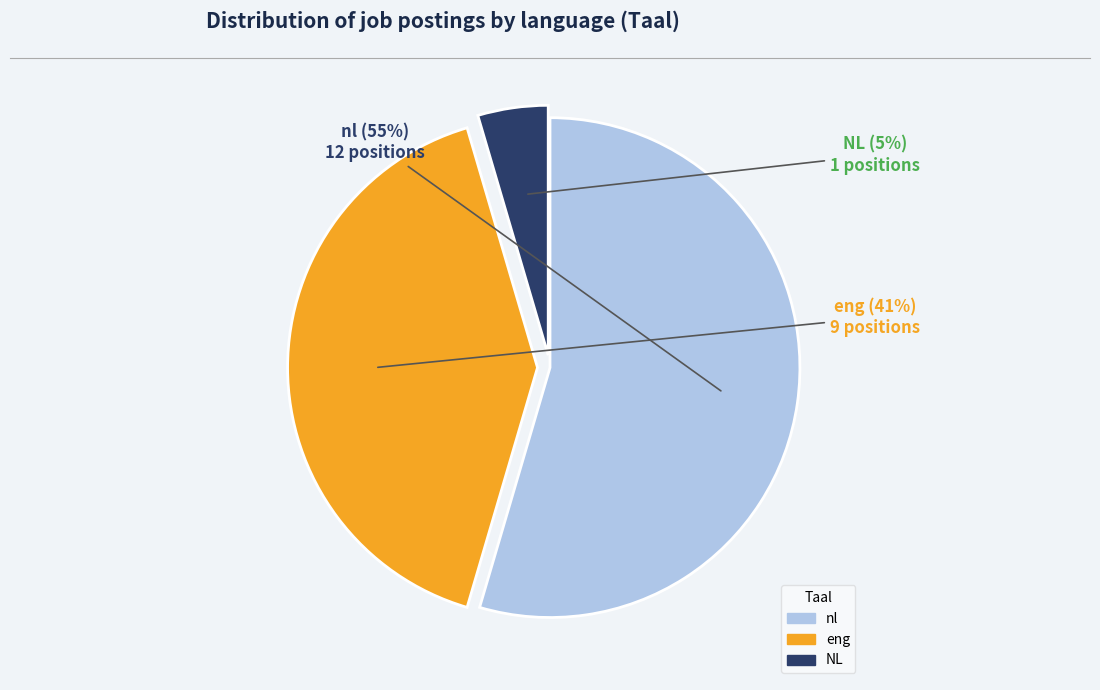

True or false: NL accounts for 17% of the total.

False